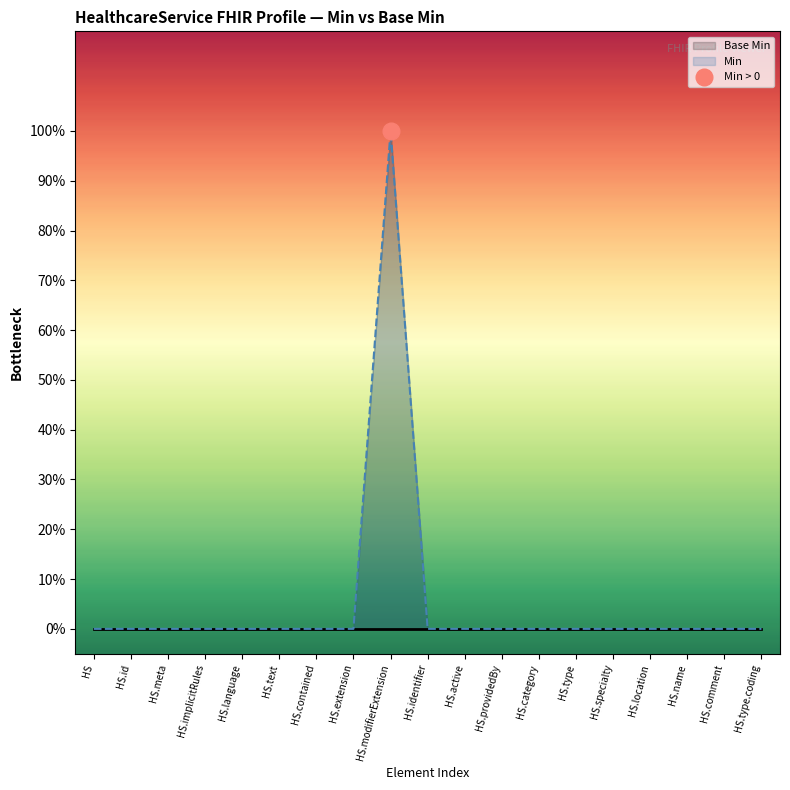

True or false: Base Min and Min intersect in this chart.

False